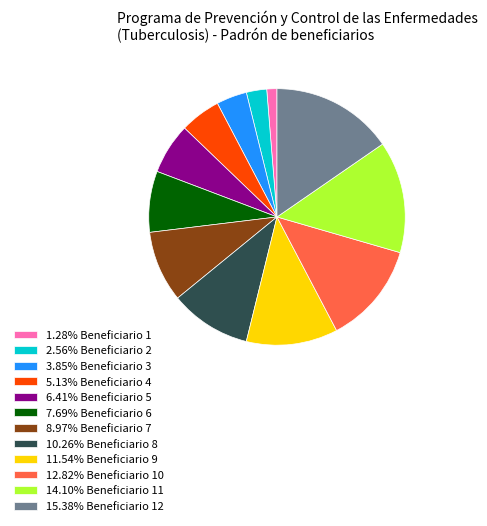

How many slices are in this pie chart?

12